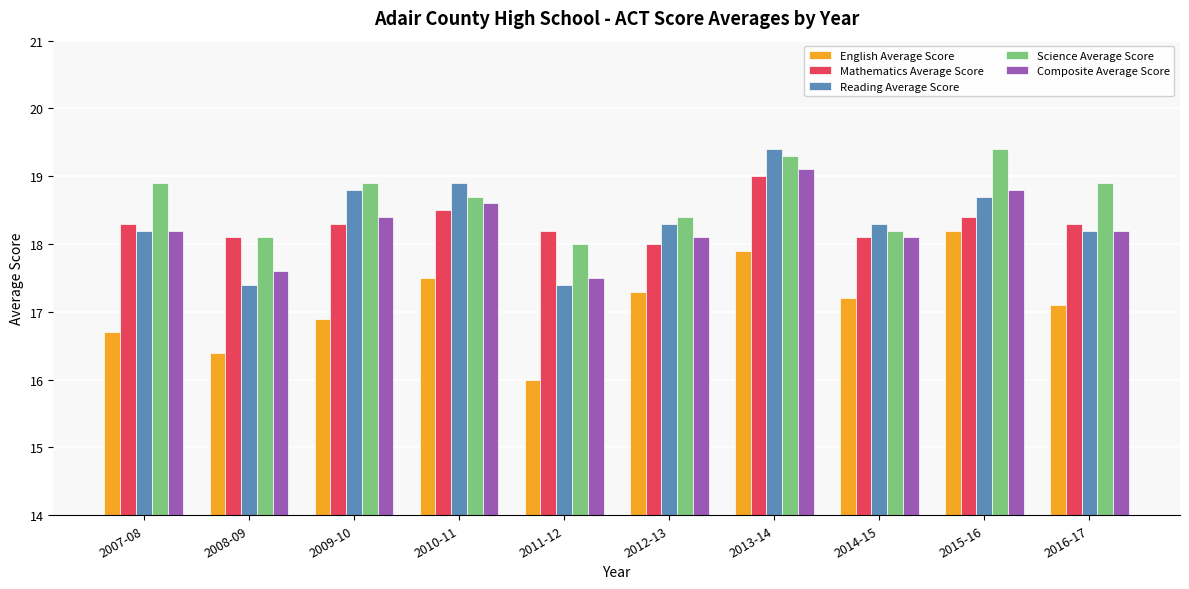

What is the smallest value displayed?

16.0